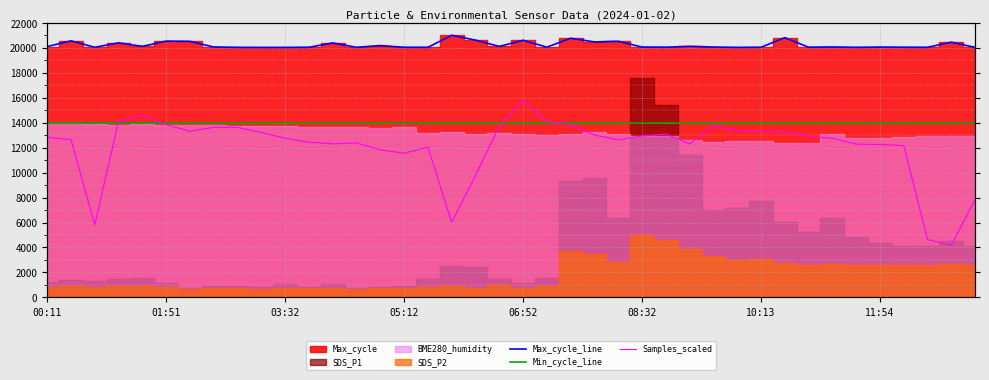

Is it true that Max_cycle_line equals 35470.3 at 17?

False